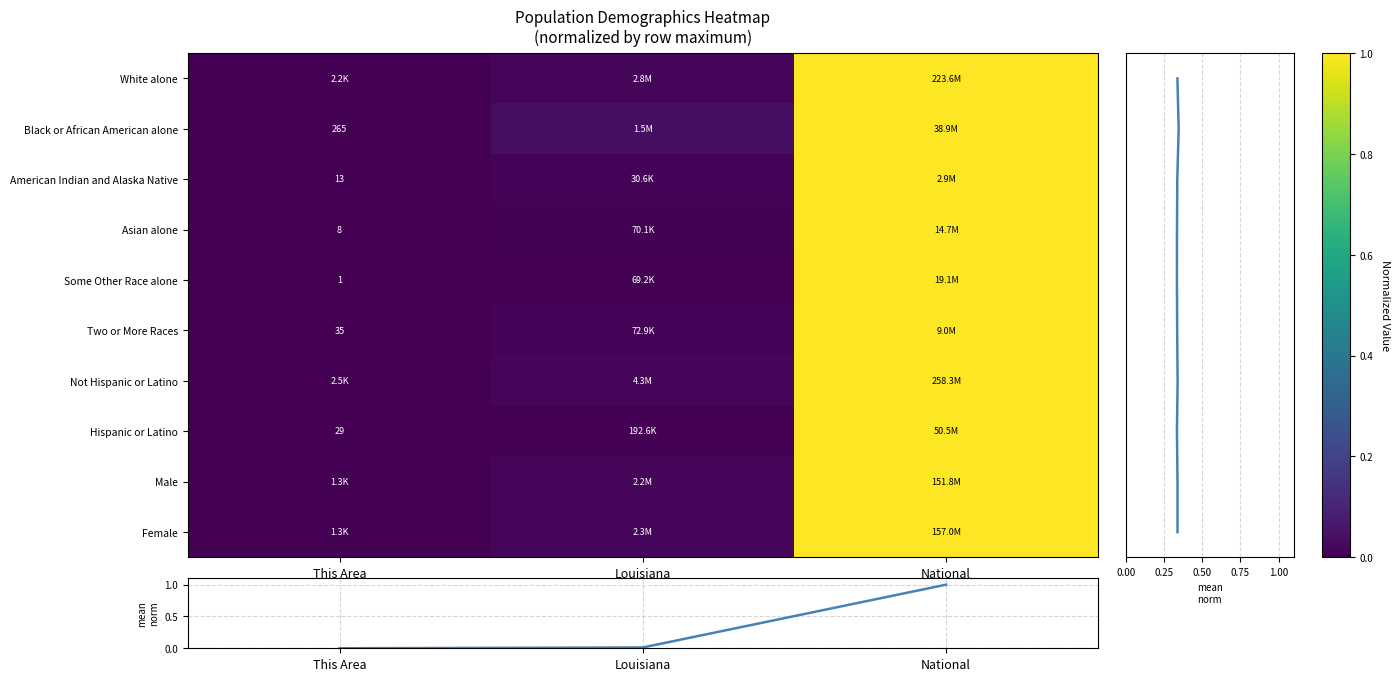

At which label does Female reach its peak?

National